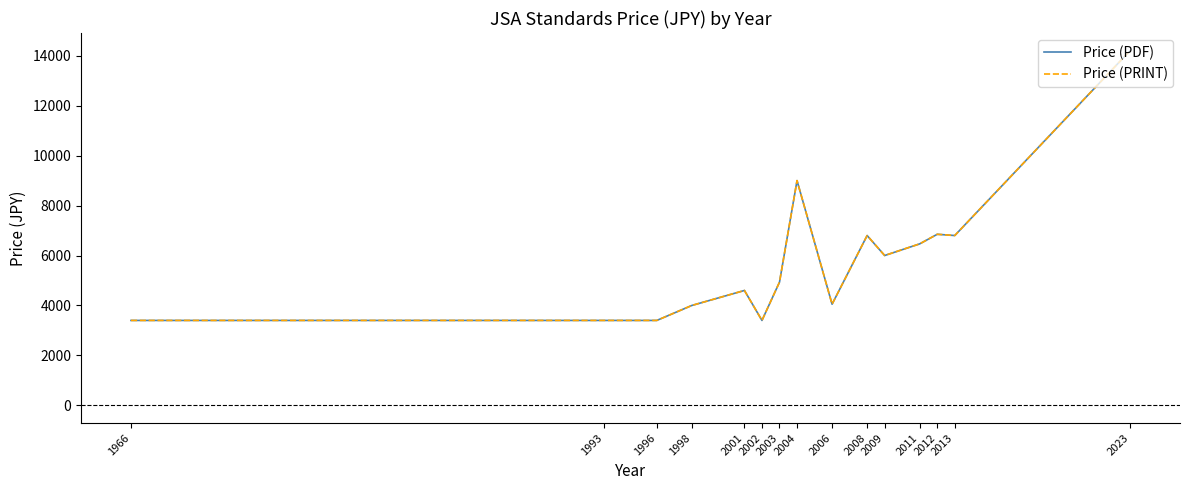

Which series changed the most between 1993 and 2023?

Price (PDF)